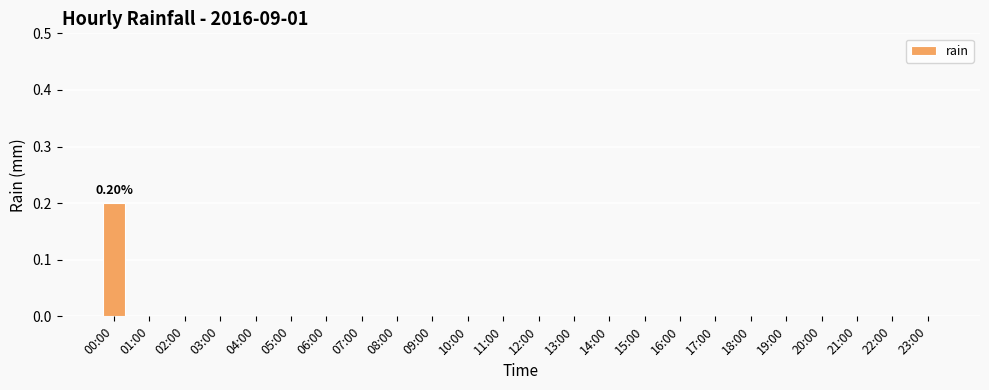

Are the bars grouped side by side (vs. stacked)?

No